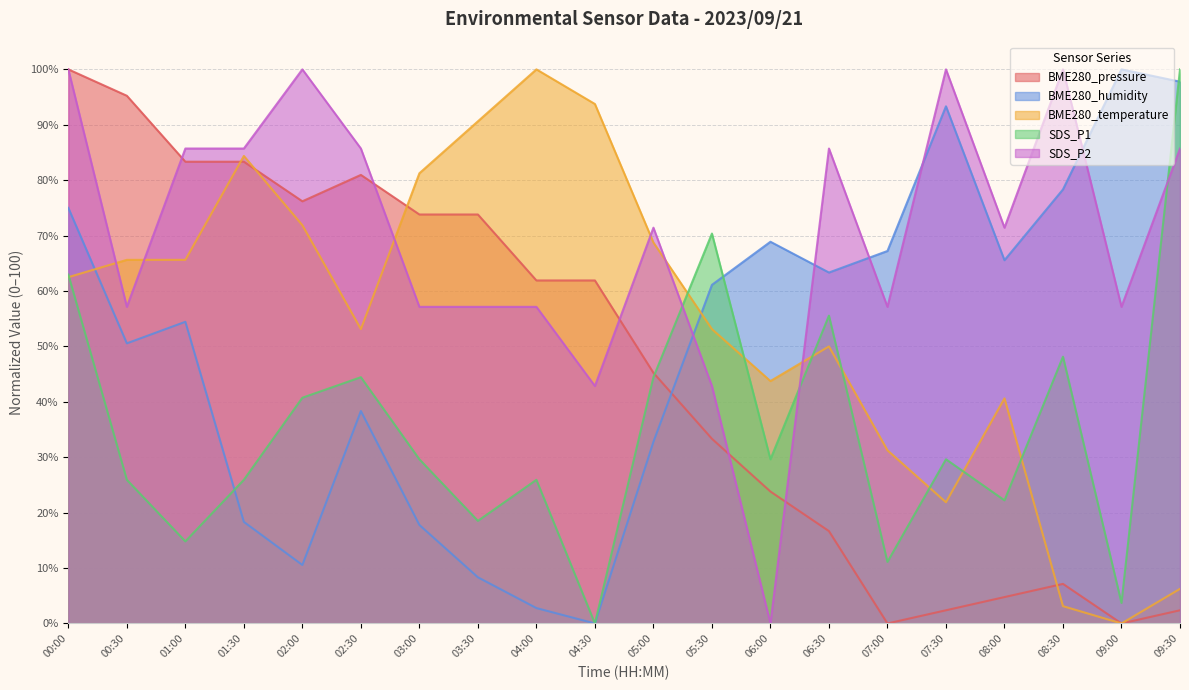

How many interior local peaks does the BME280_pressure series have?

2